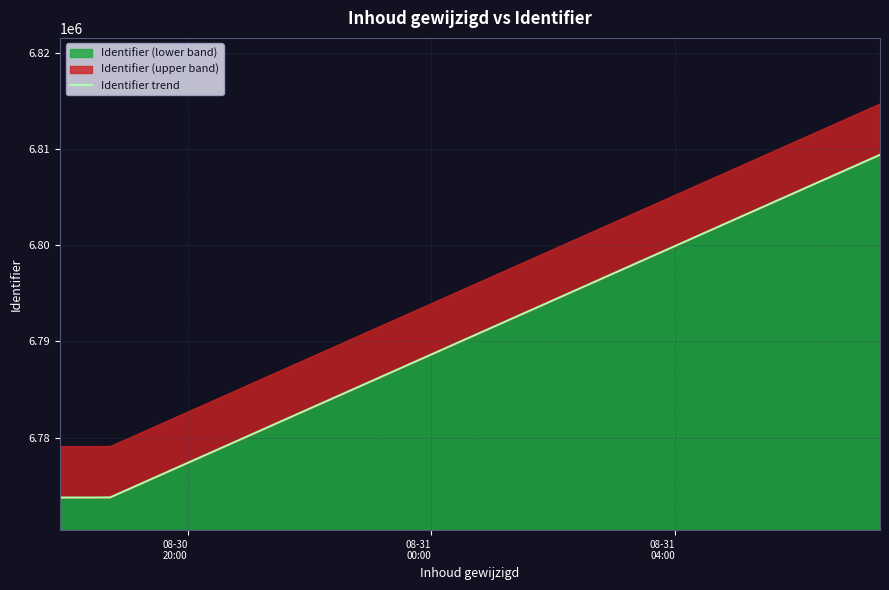

What is the value of the 2nd point from the left?

6773770